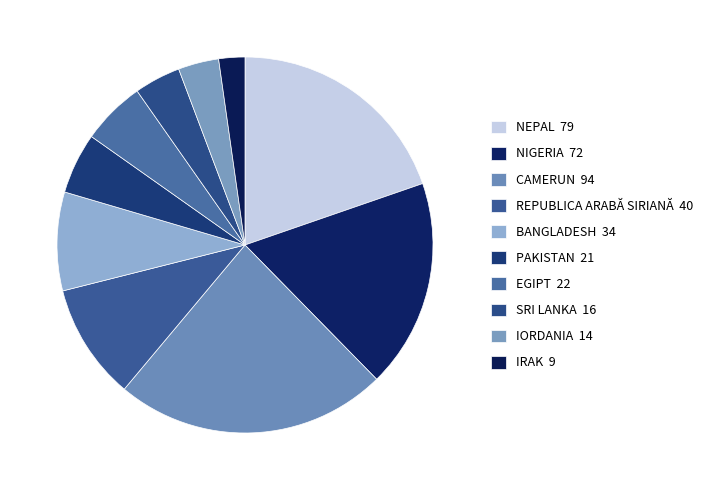

Does NEPAL represent more than half of the total?

No